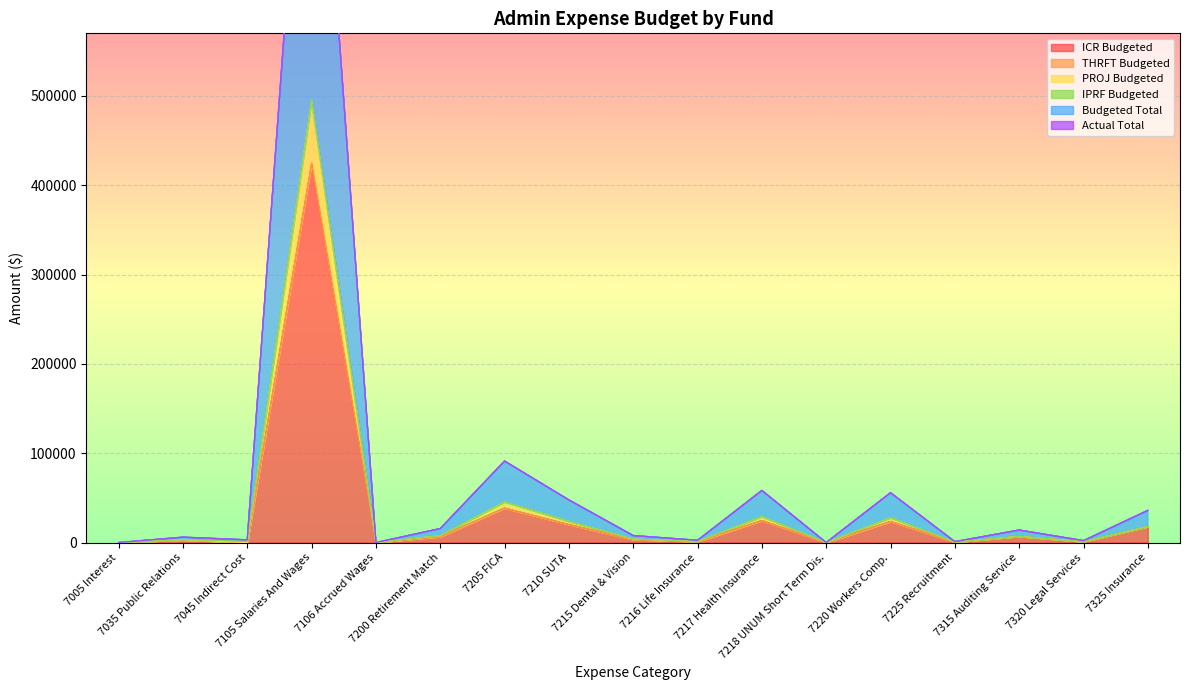

What is the label of the 6th point from the right?

7218 UNUM Short Term Dis.